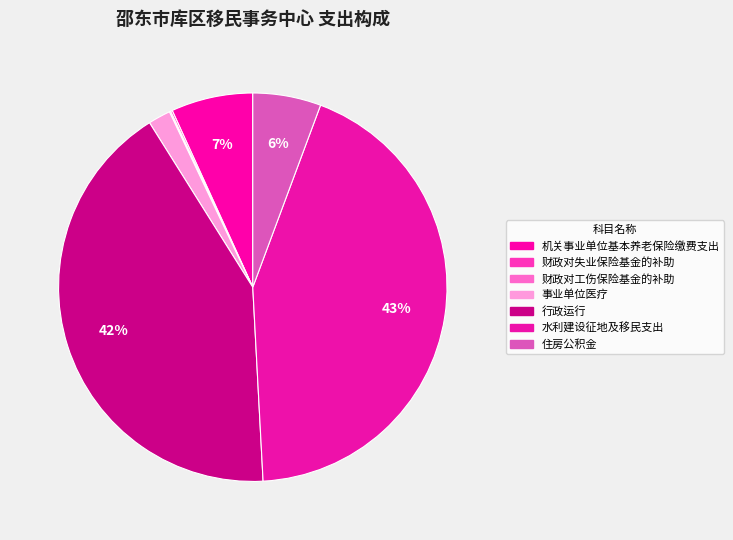

Does 财政对失业保险基金的补助 represent more than half of the total?

No